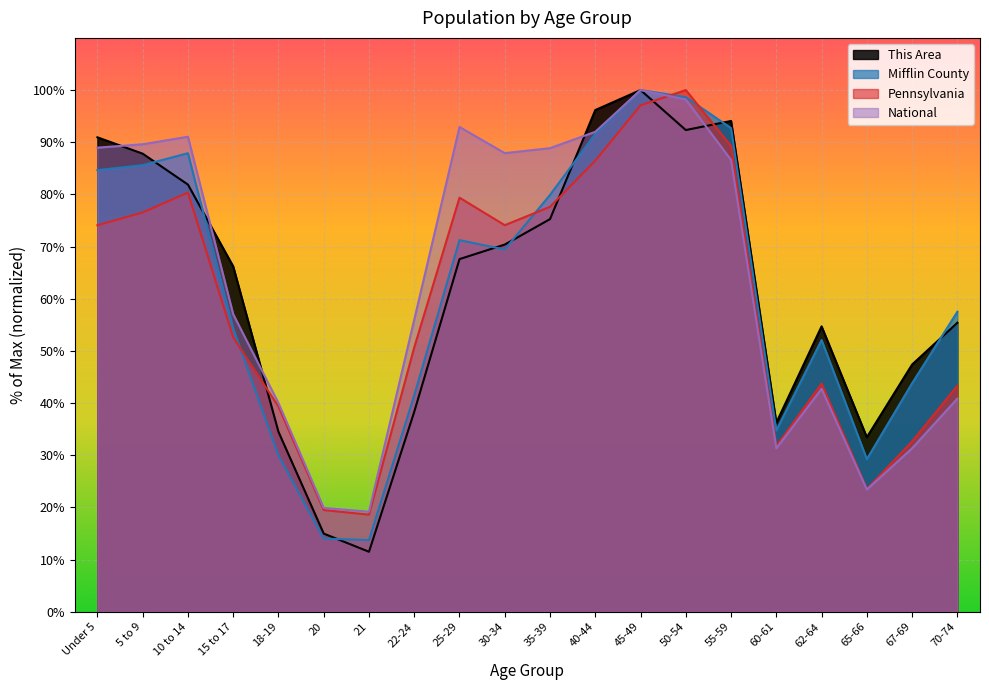

Where do Mifflin County and Pennsylvania first cross each other?

15 to 17 and 18-19